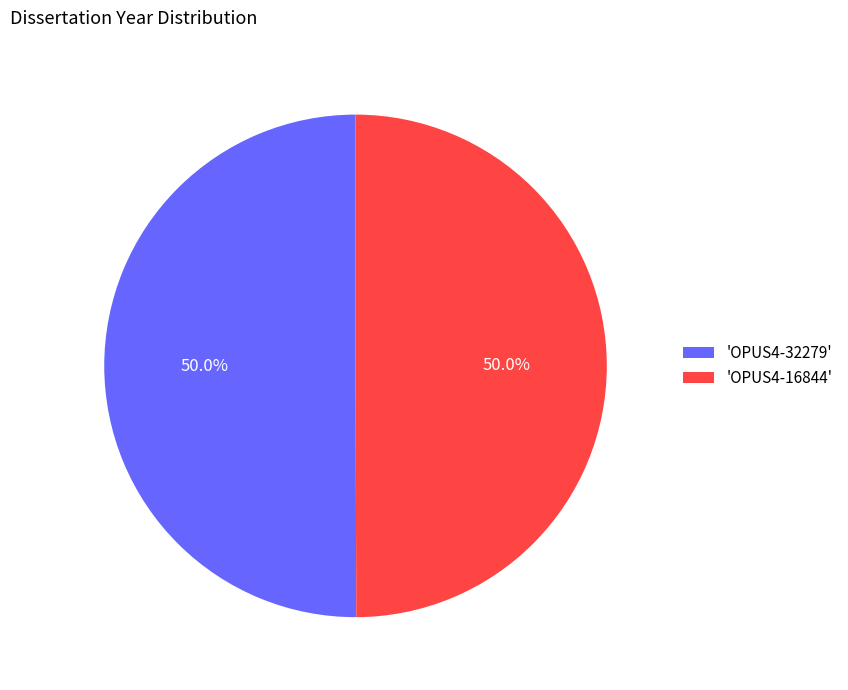

Approximately how many times larger is the value at 'OPUS4-16844' compared to 'OPUS4-32279'?

1.0